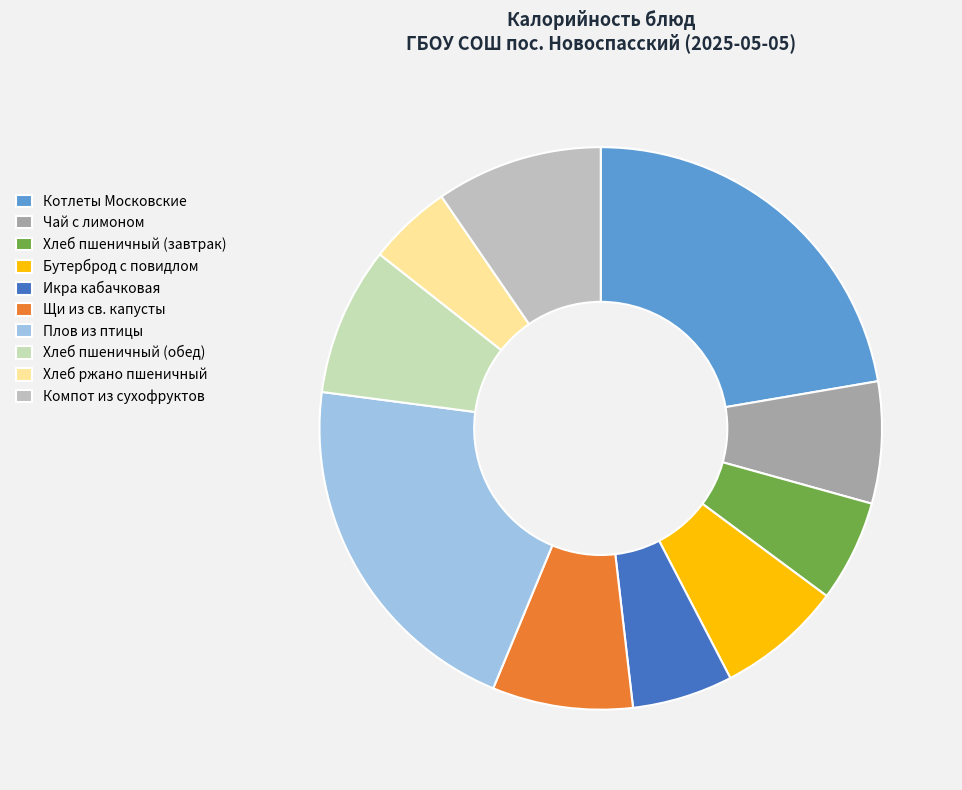

Is it true that Икра кабачковая is 6% of the pie?

True